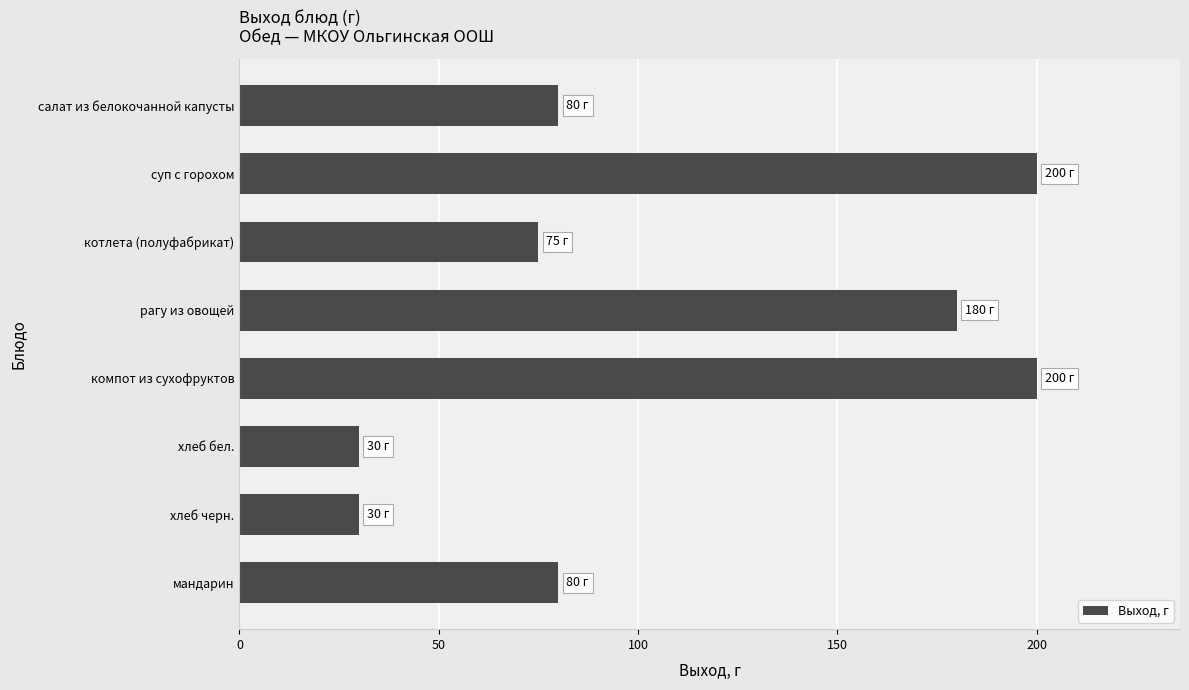

What is the sum of all values?

875